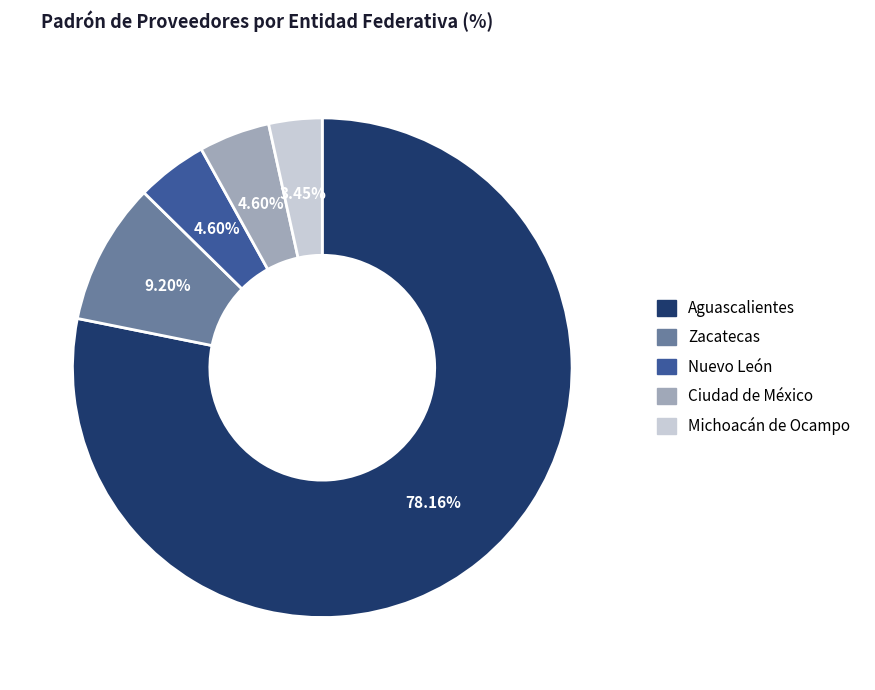

The Zacatecas slice represents 2% of the pie. True or false?

False